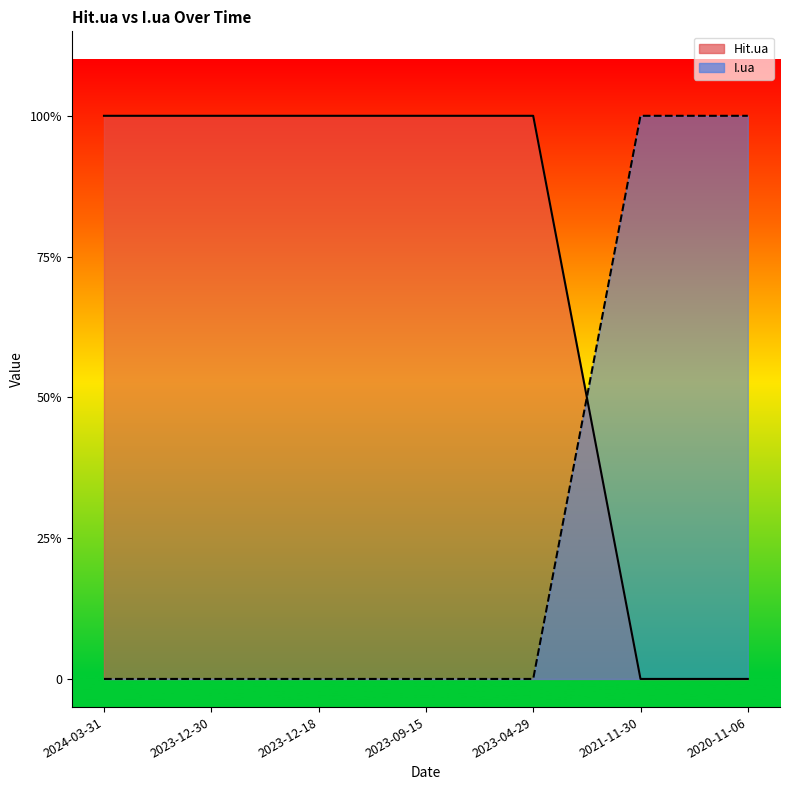

At how many categories does at least one series exceed 0?

7